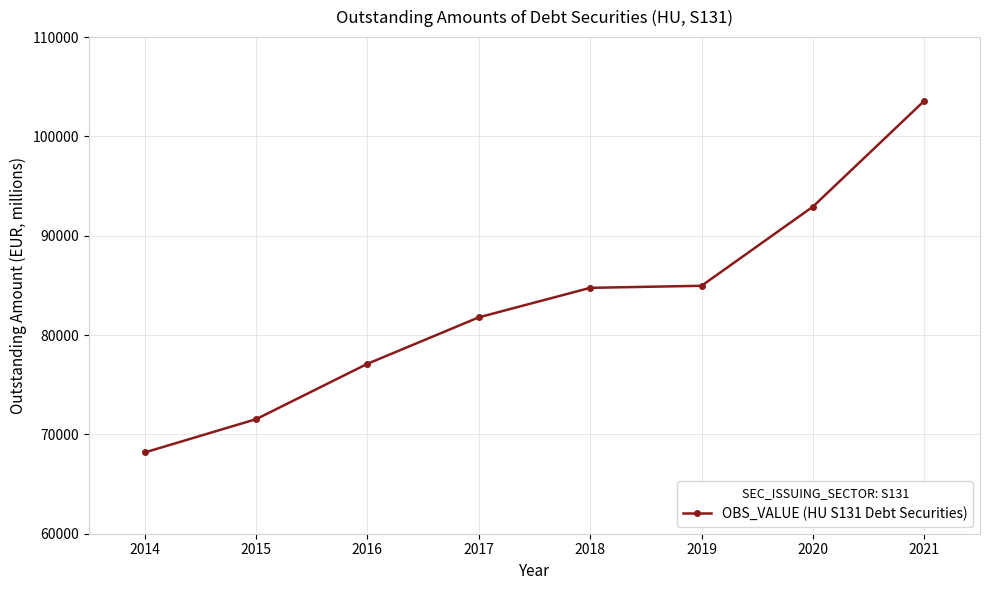

Which has a higher value, 2018 or 2020?

2020